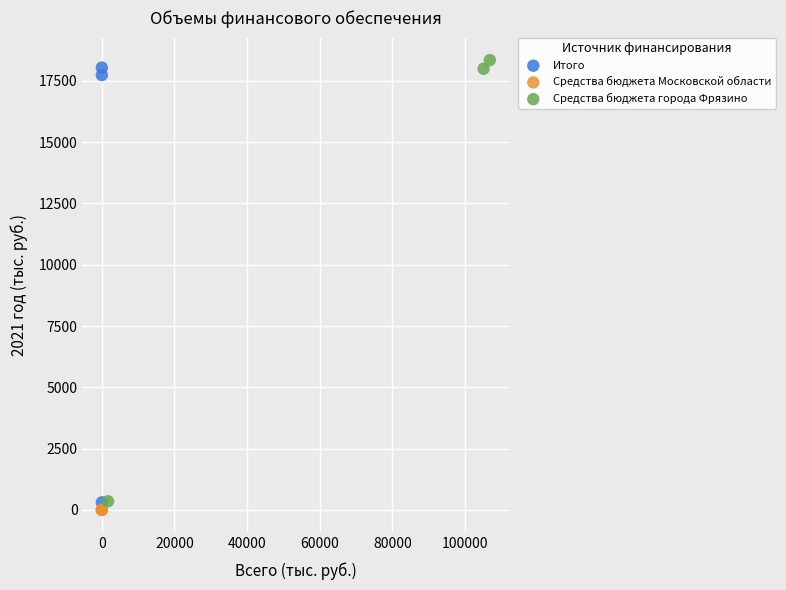

Which series contains the lowest Y value?

Средства бюджета Московской области